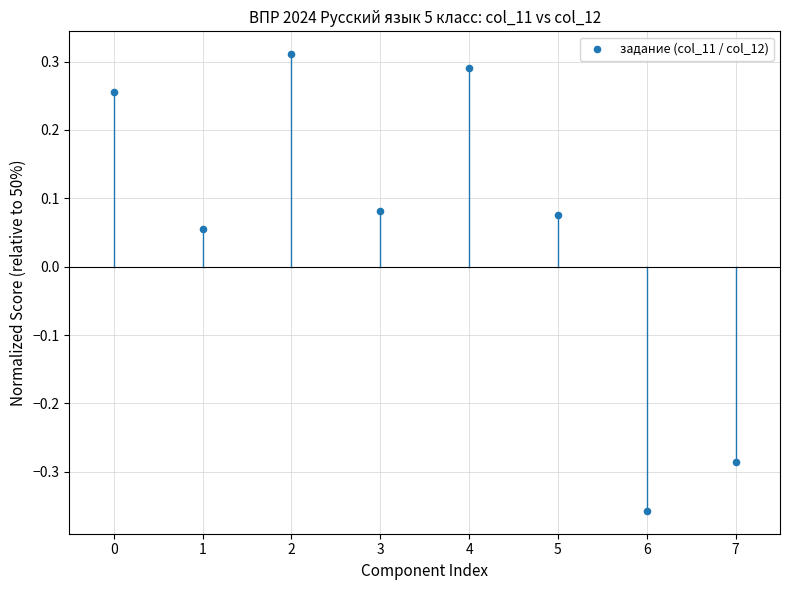

What is the range of Y values (max minus min)?

0.7